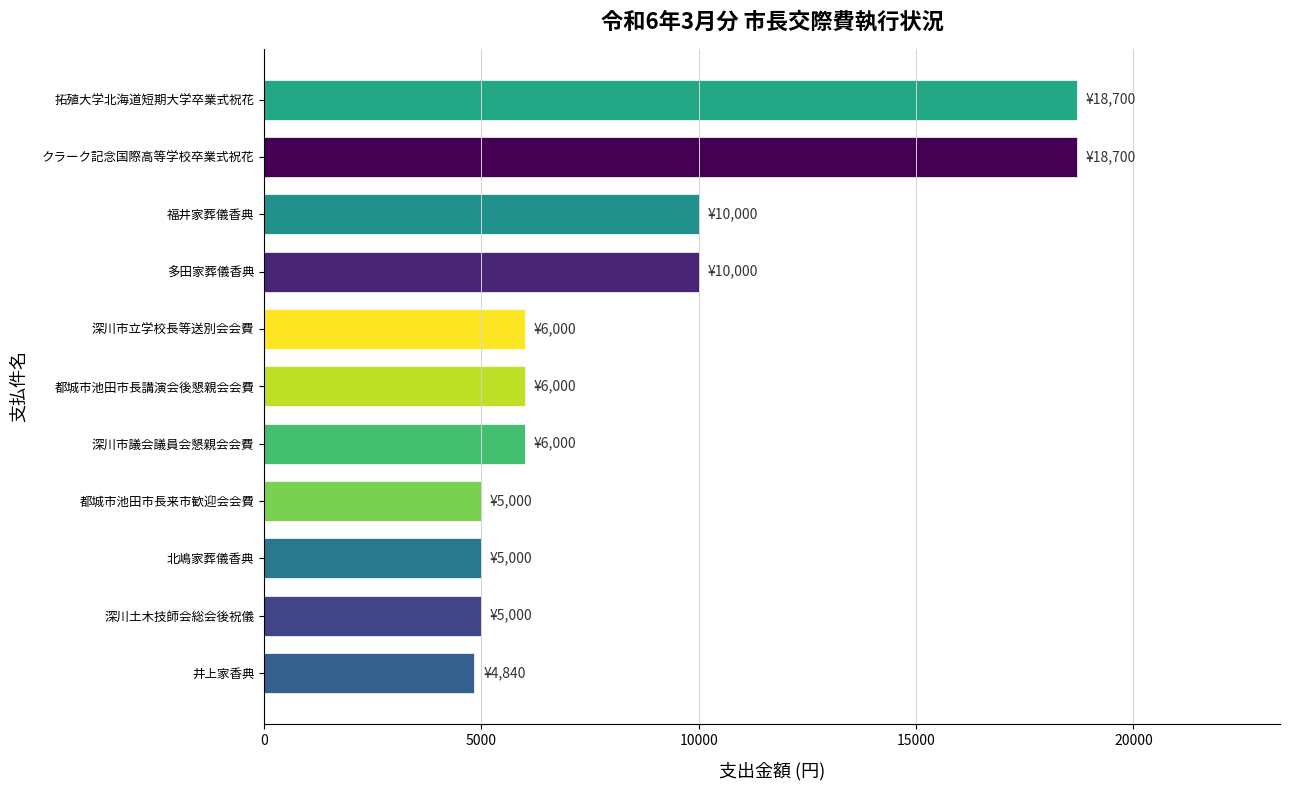

What is the change in value from 多田家葬儀香典 to クラーク記念国際高等学校卒業式祝花?

+8700